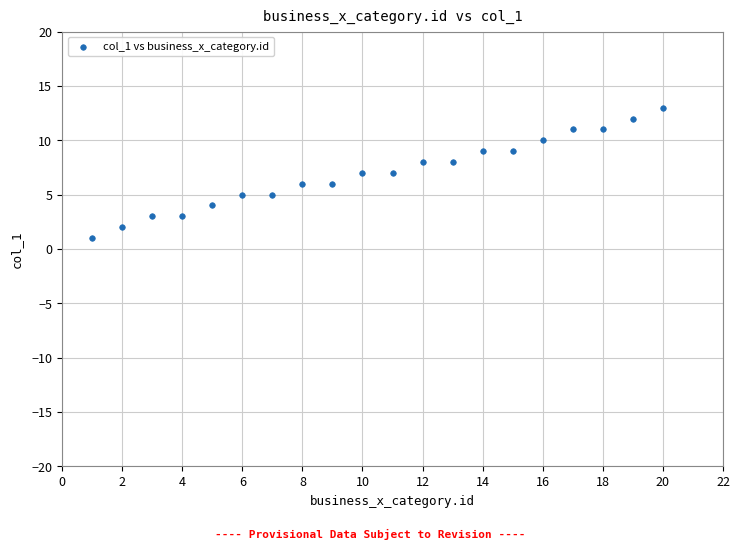

What is the range of X values (max minus min)?

19